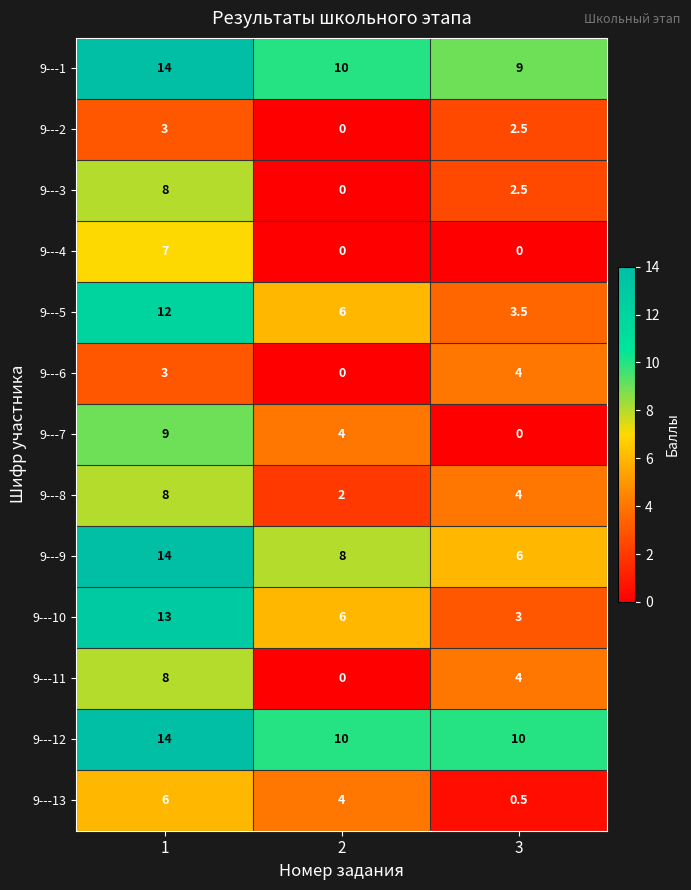

Which series has the largest range (max minus min)?

9---10